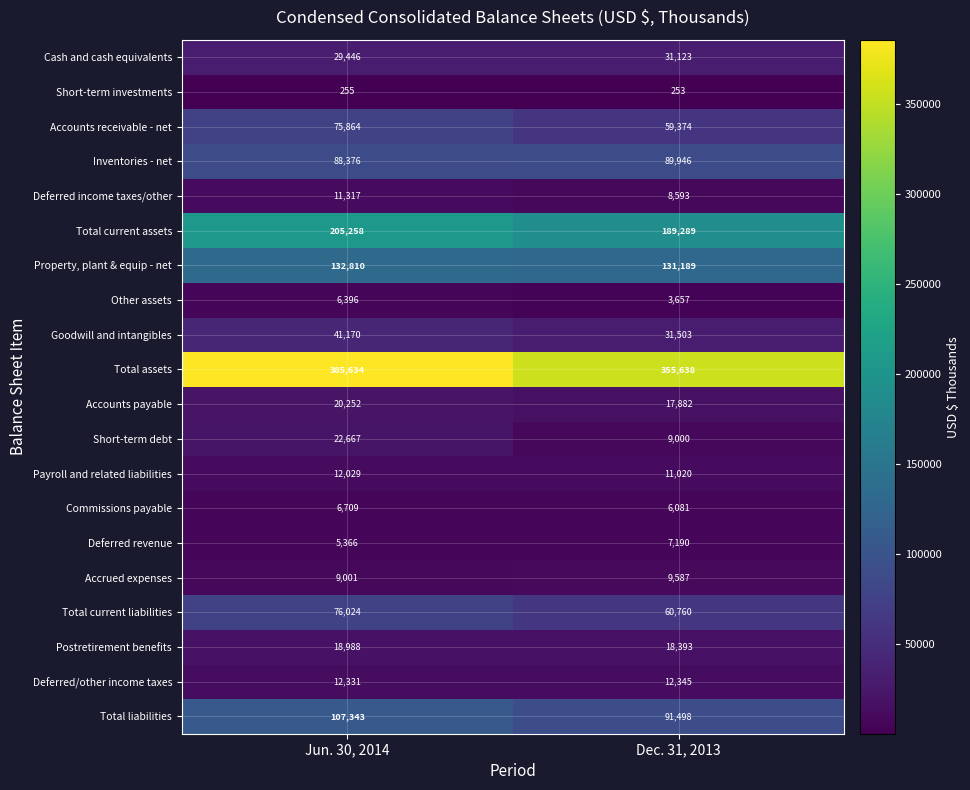

What is the difference between the maximum and minimum values in the Inventories - net series?

1570